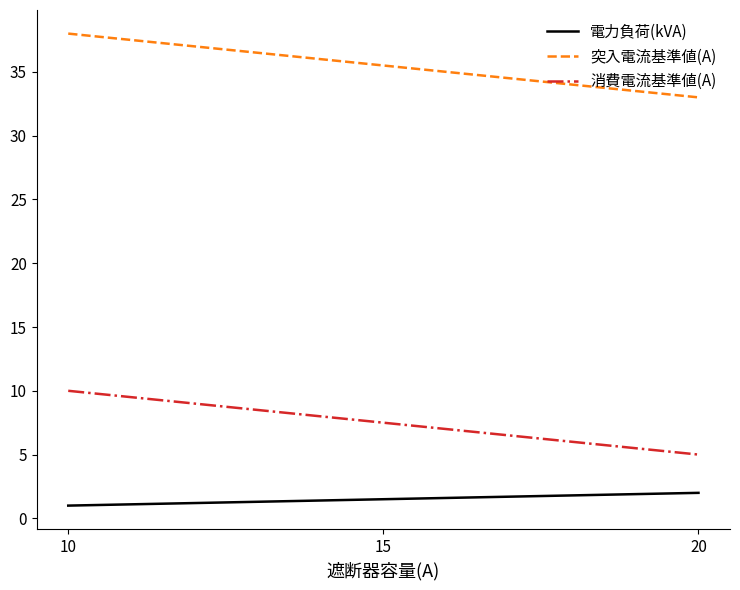

True or false: 消費電流基準値(A) has a value of 17.5 at 10.

False